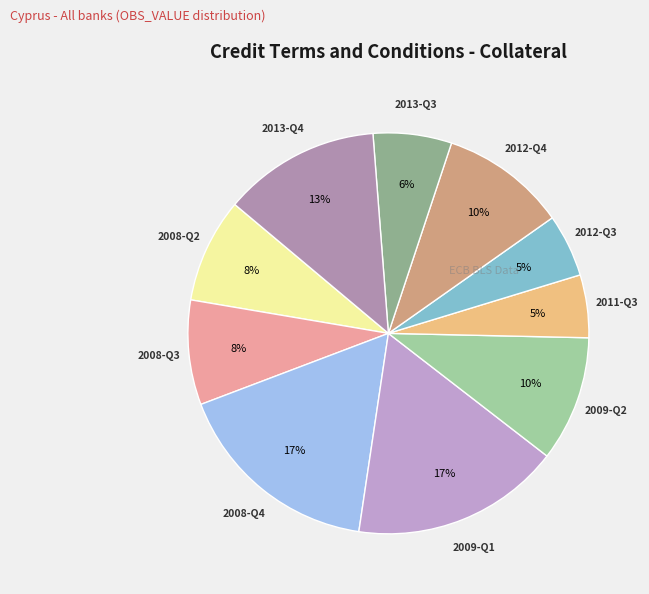

How many slices are in this pie chart?

10